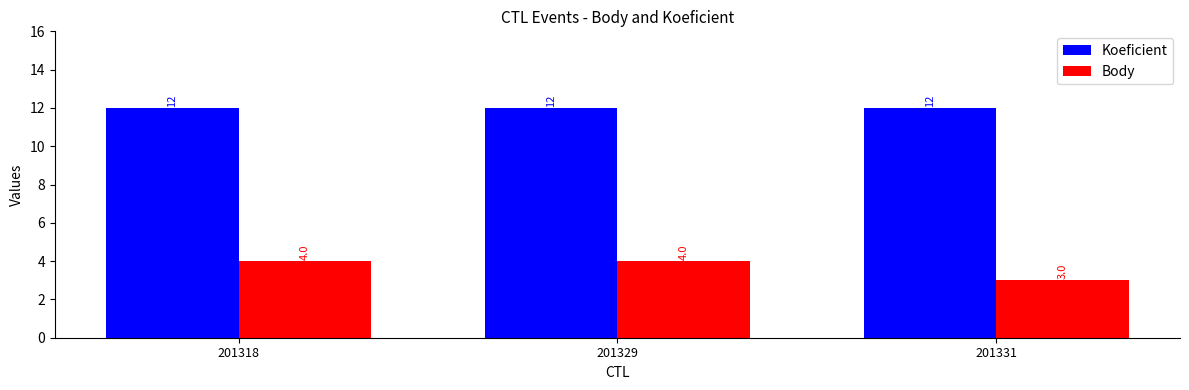

How many categories are shown in the chart?

3